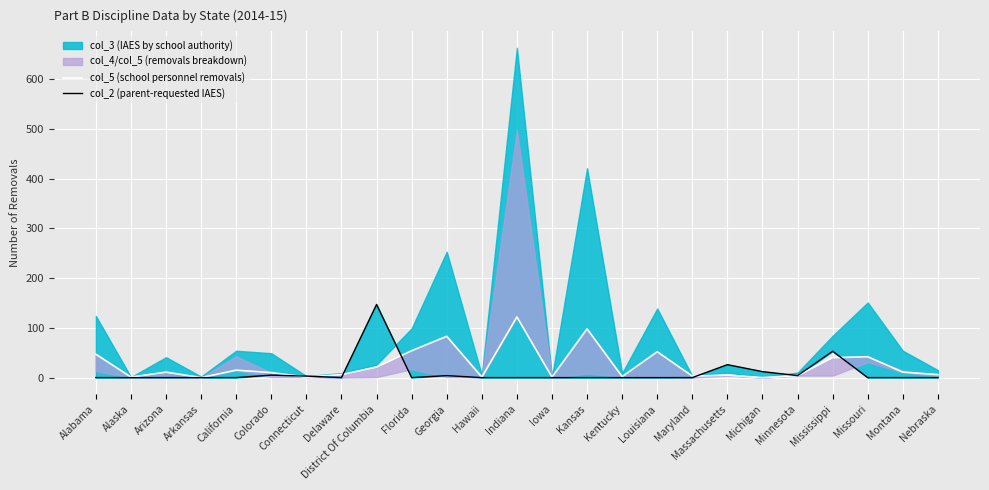

What is the label of the 15th point from the left?

Kansas